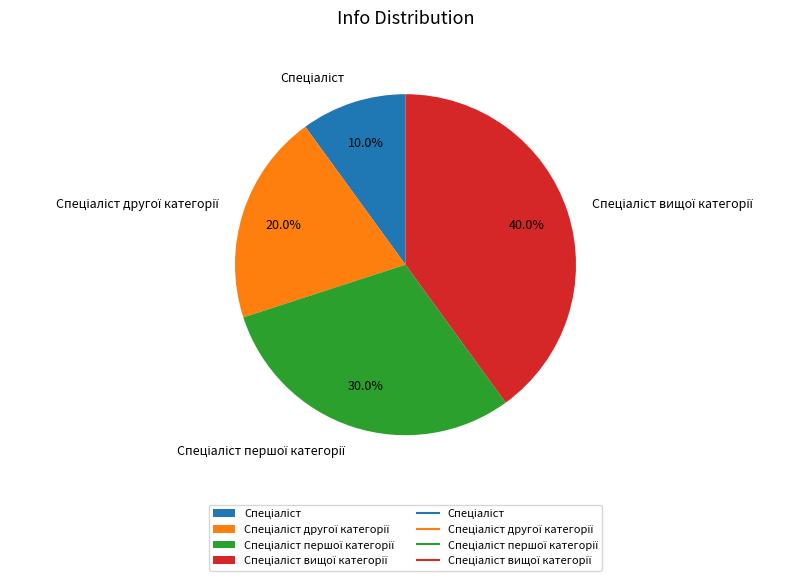

Does any single category account for the majority?

No